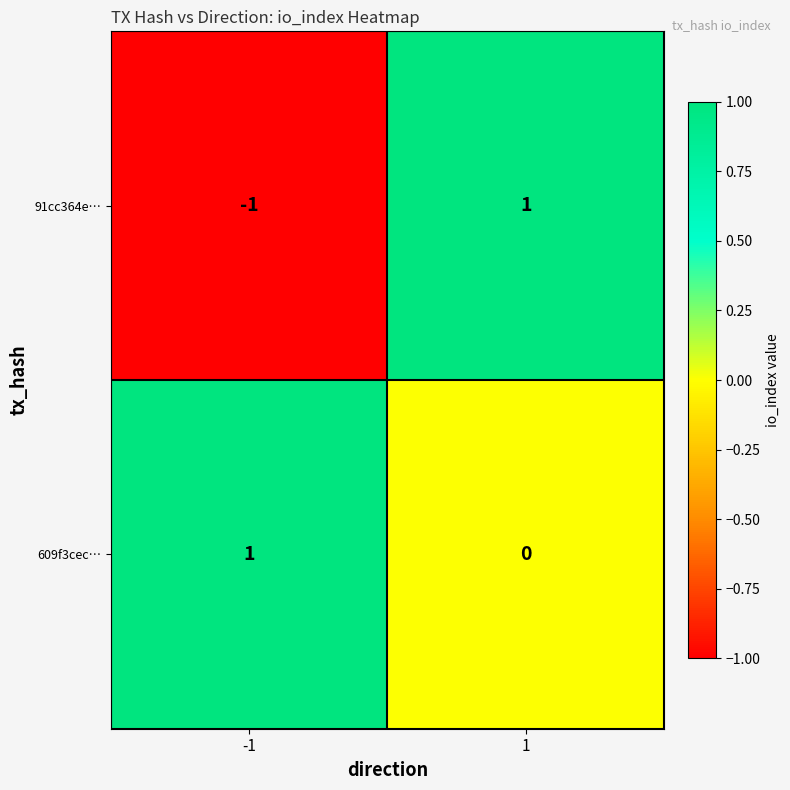

At how many categories does at least one series exceed 0?

2